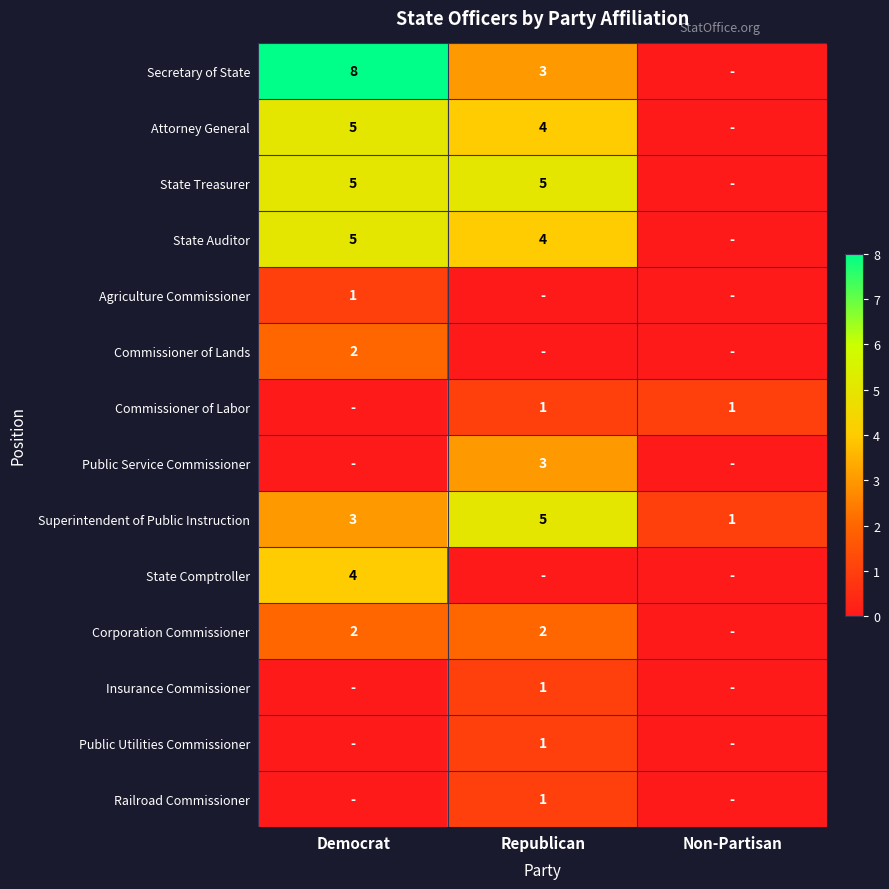

At which label is Superintendent of Public Instruction closest to 3?

Democrat